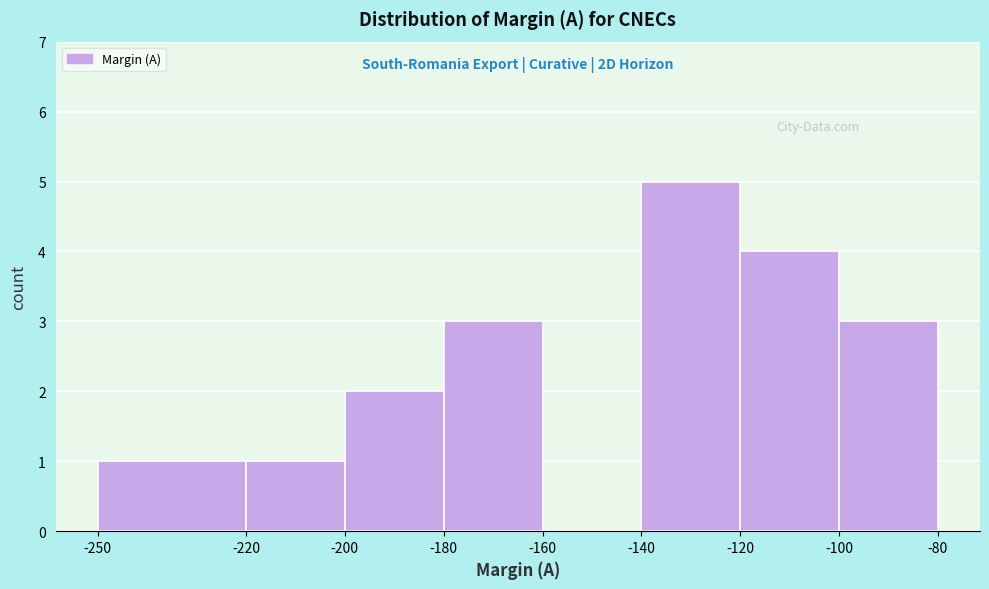

Over which range of the x-axis is the bar tallest?

-140 to -120